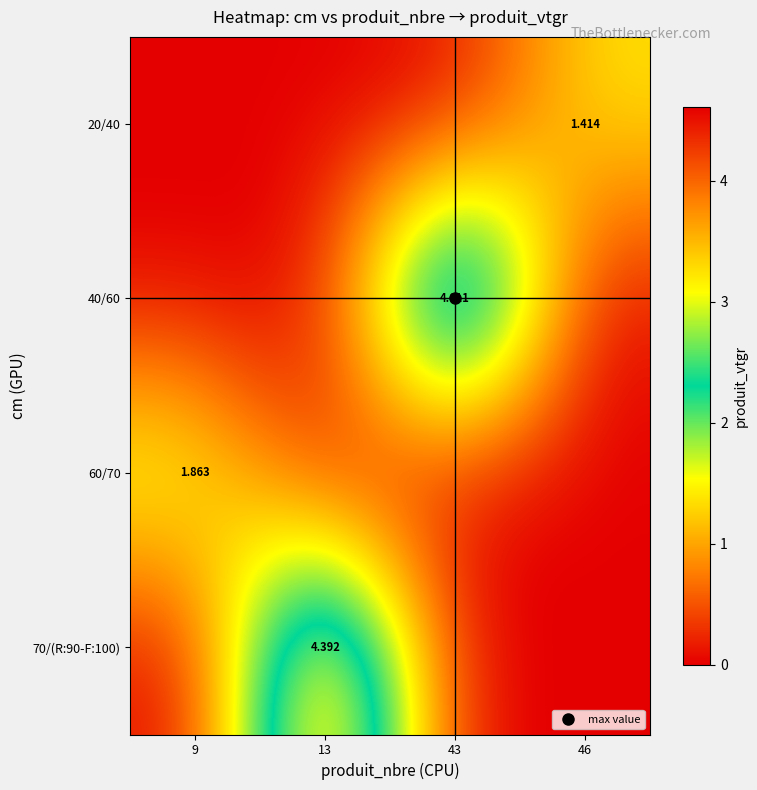

Which has a higher value, 46 or 13?

46